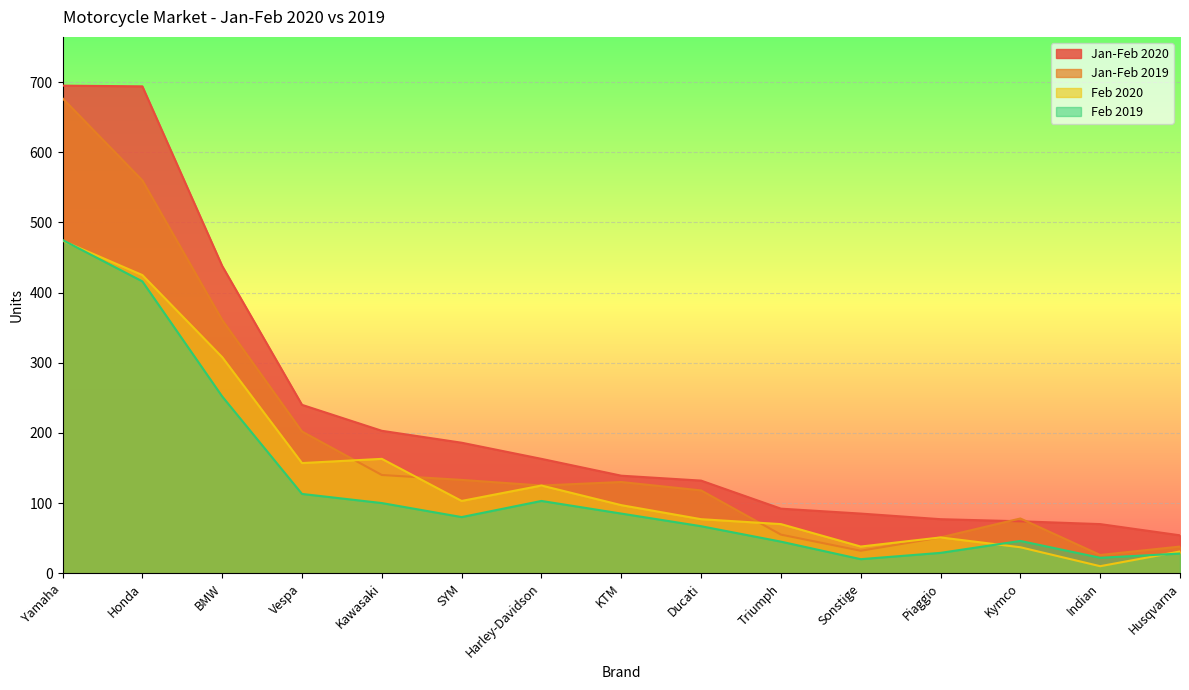

How many data points in Jan-Feb 2020 are above 139?

7